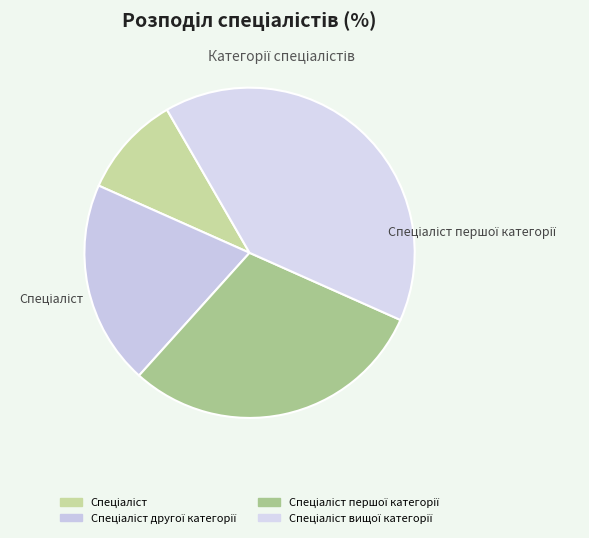

What percentage is the Спеціаліст першої категорії slice, to the nearest percent?

30%